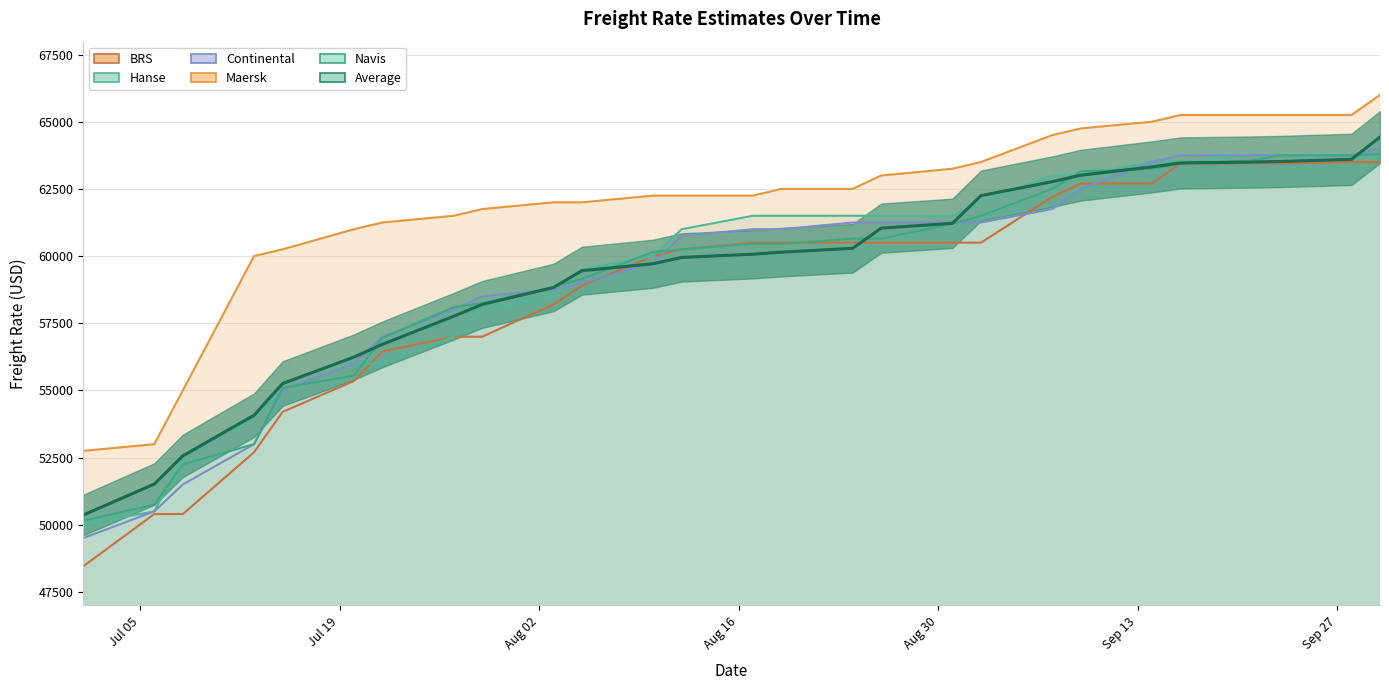

What are all the series names shown in the legend?

Average, Navis, Maersk, Continental, Hanse, BRS